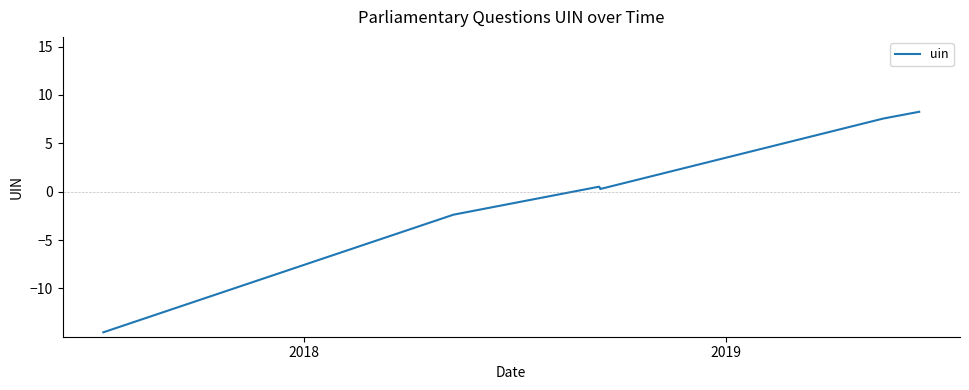

How many values are below 0?

2